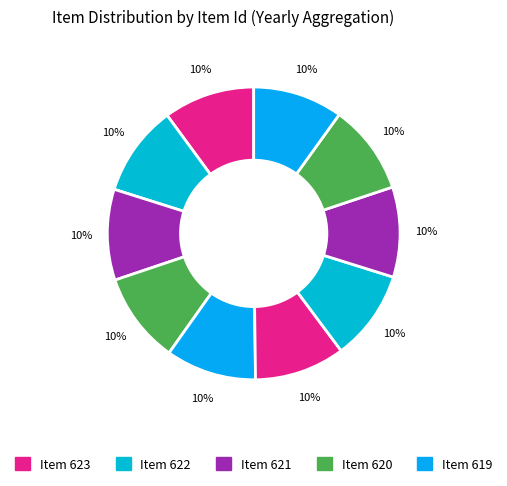

Is there a majority slice in this chart?

No